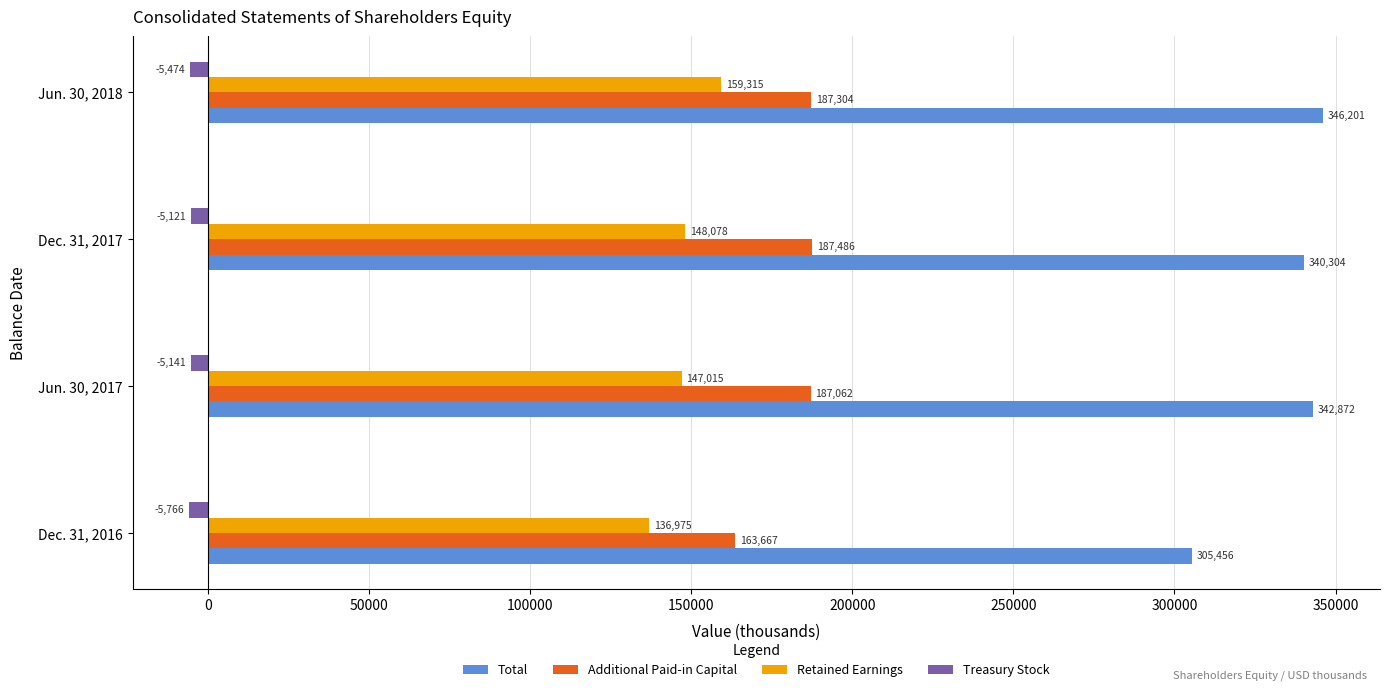

How many data points does each series have?

4